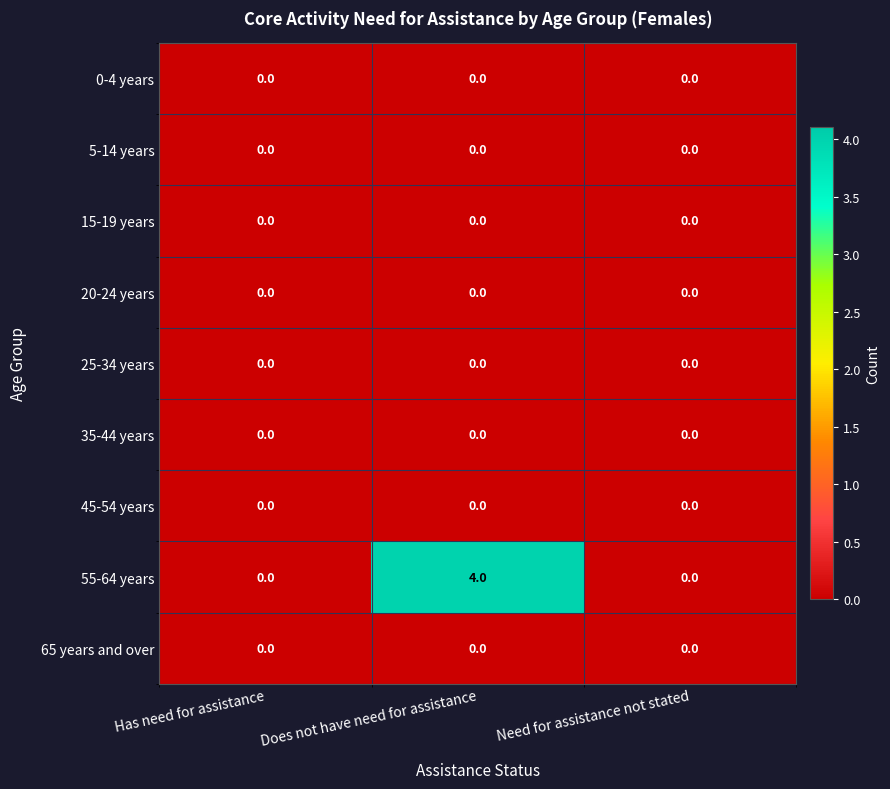

The 20-24 years series shows 0 at Need for assistance not stated. True or false?

True